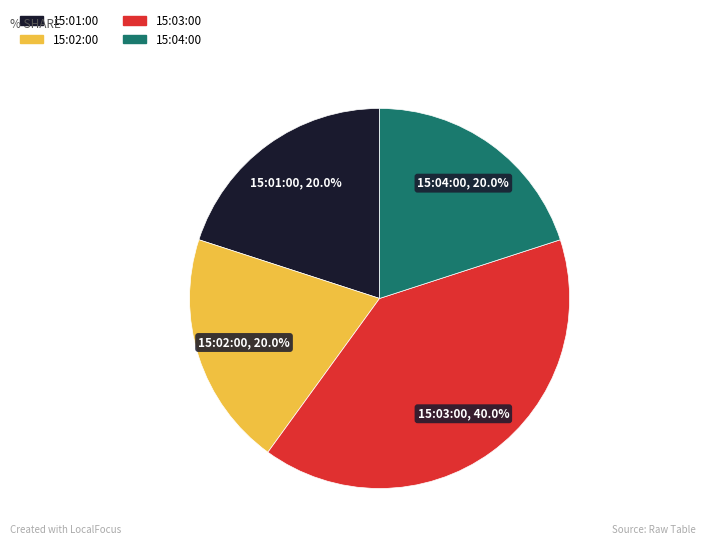

To the nearest percent, what is the average slice percentage?

25%